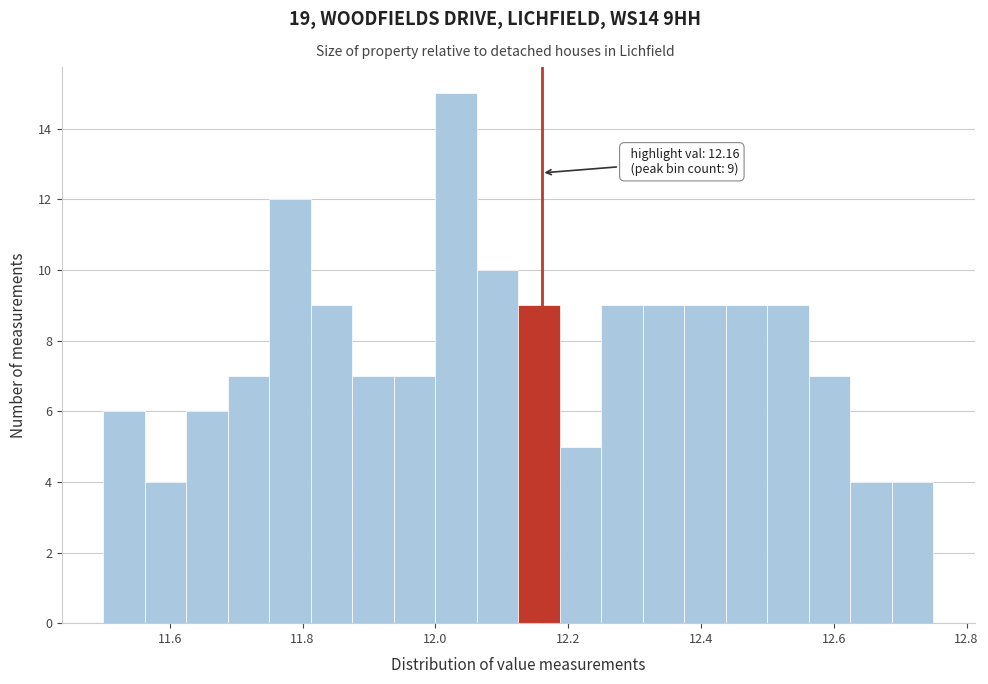

Around what value on the x-axis is the tallest bar? Give the approximate position of its centre, as read against the axis.

12.04